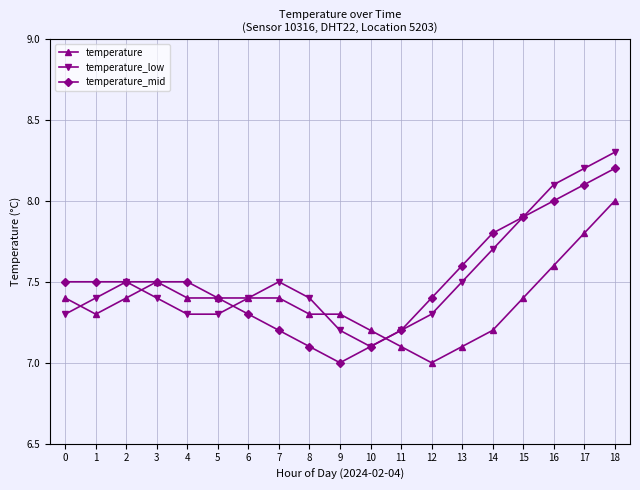

What is the value of the temperature_low point at the 14th from the left?

7.5